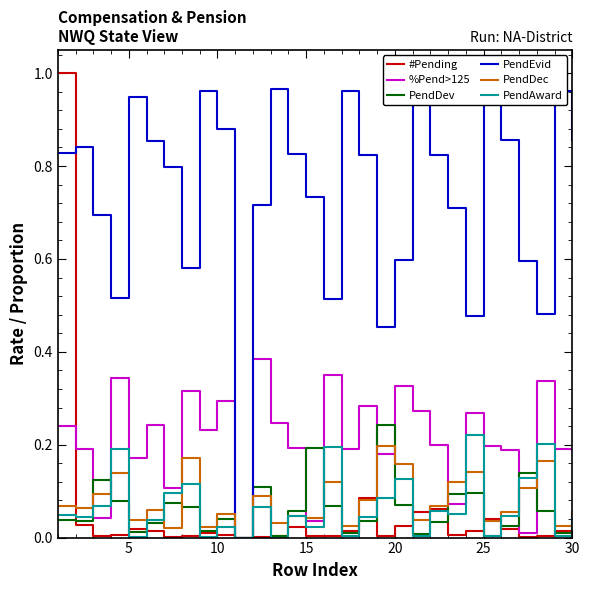

True or false: %Pend>125 has more than 2 interior local peaks.

True